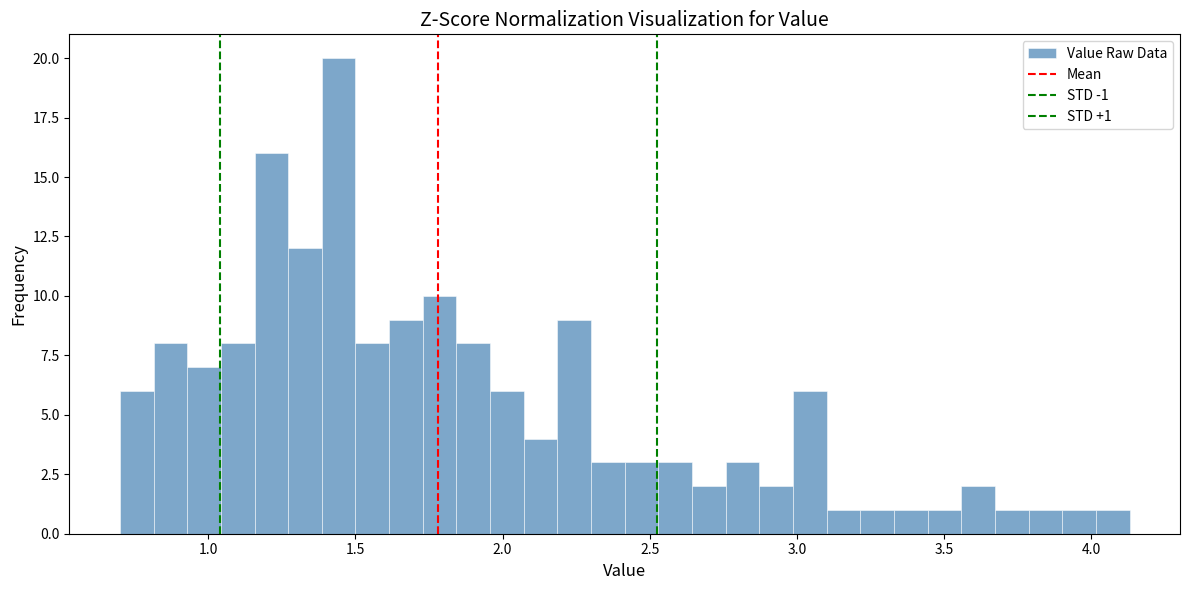

Read against the x-axis, roughly where is the centre of the tallest bar?

1.45